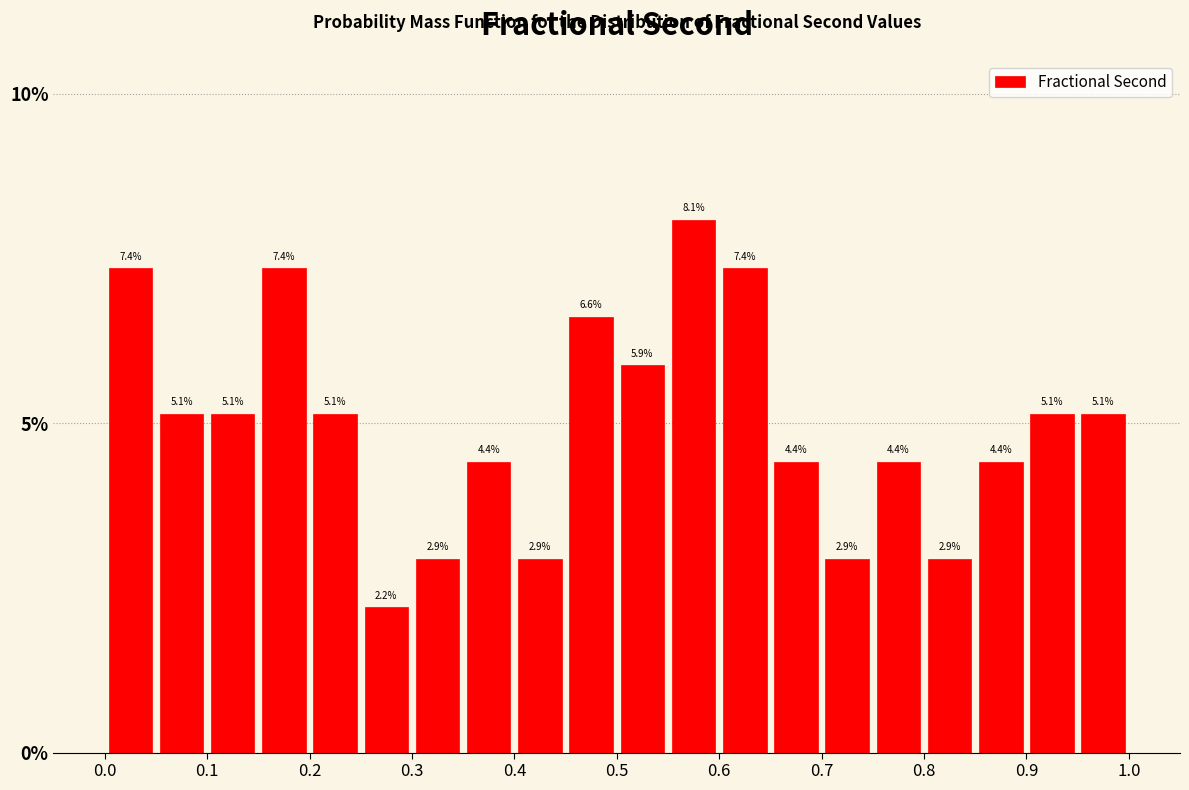

Reading left to right, list every bar in this chart as the range it spans on the x-axis followed by its height.

0.00 to 0.05: 7.4
0.05 to 0.10: 5.1
0.10 to 0.15: 5.1
0.15 to 0.20: 7.4
0.20 to 0.25: 5.1
0.25 to 0.30: 2.2
0.30 to 0.35: 2.9
0.35 to 0.40: 4.4
0.40 to 0.45: 2.9
0.45 to 0.50: 6.6
0.50 to 0.55: 5.9
0.55 to 0.60: 8.1
0.60 to 0.65: 7.4
0.65 to 0.70: 4.4
0.70 to 0.75: 2.9
0.75 to 0.80: 4.4
0.80 to 0.85: 2.9
0.85 to 0.90: 4.4
0.90 to 0.95: 5.1
0.95 to 1.00: 5.1